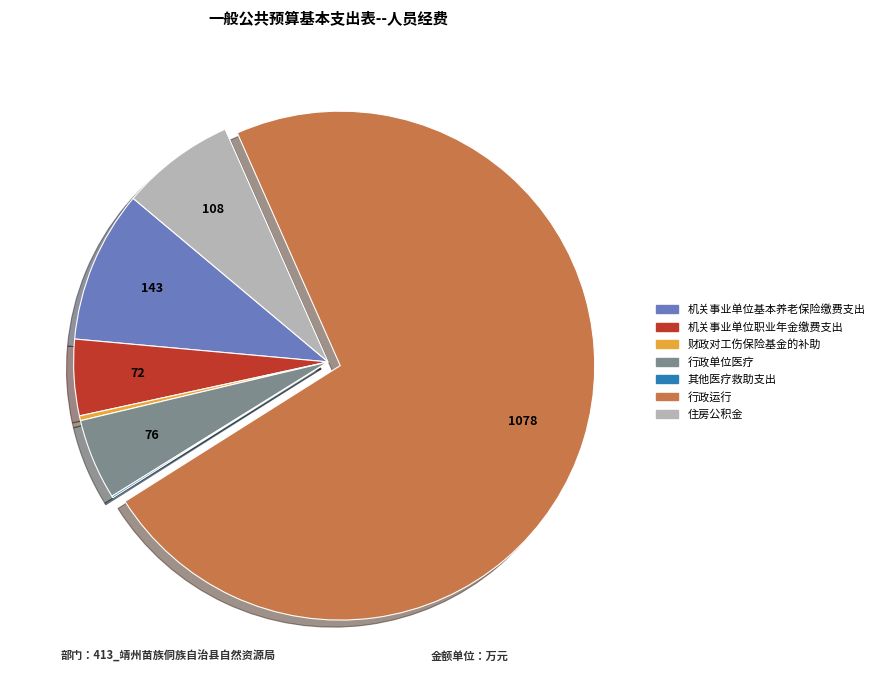

What is the ratio of the value at 机关事业单位职业年金缴费支出 to the value at 行政单位医疗?

0.9